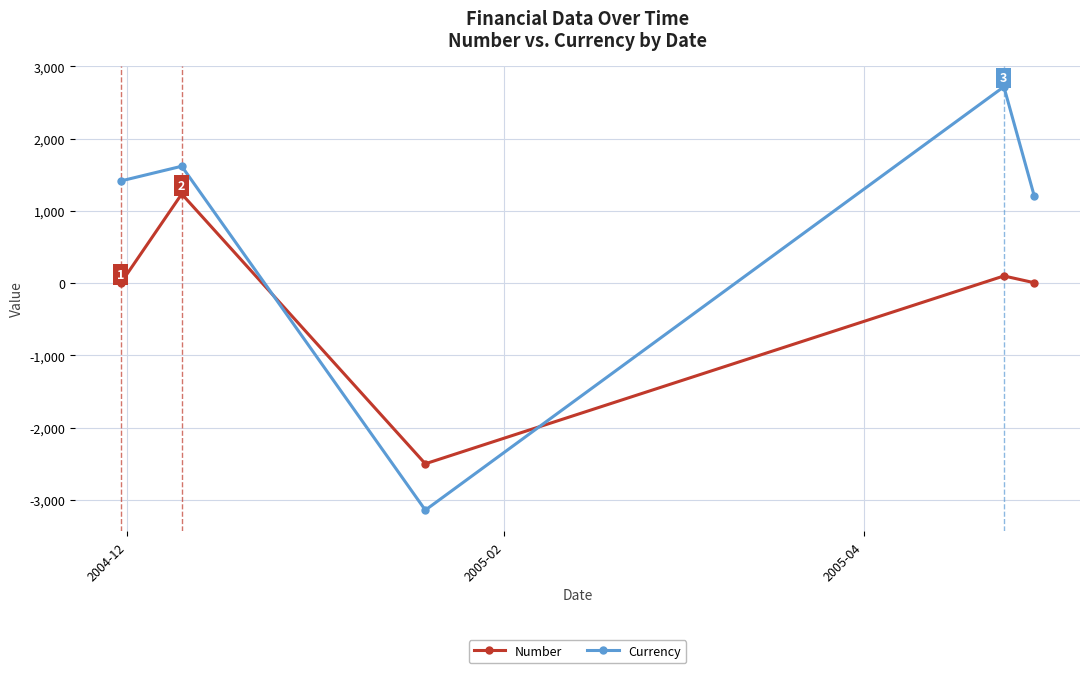

Which series has the widest spread of values?

Currency